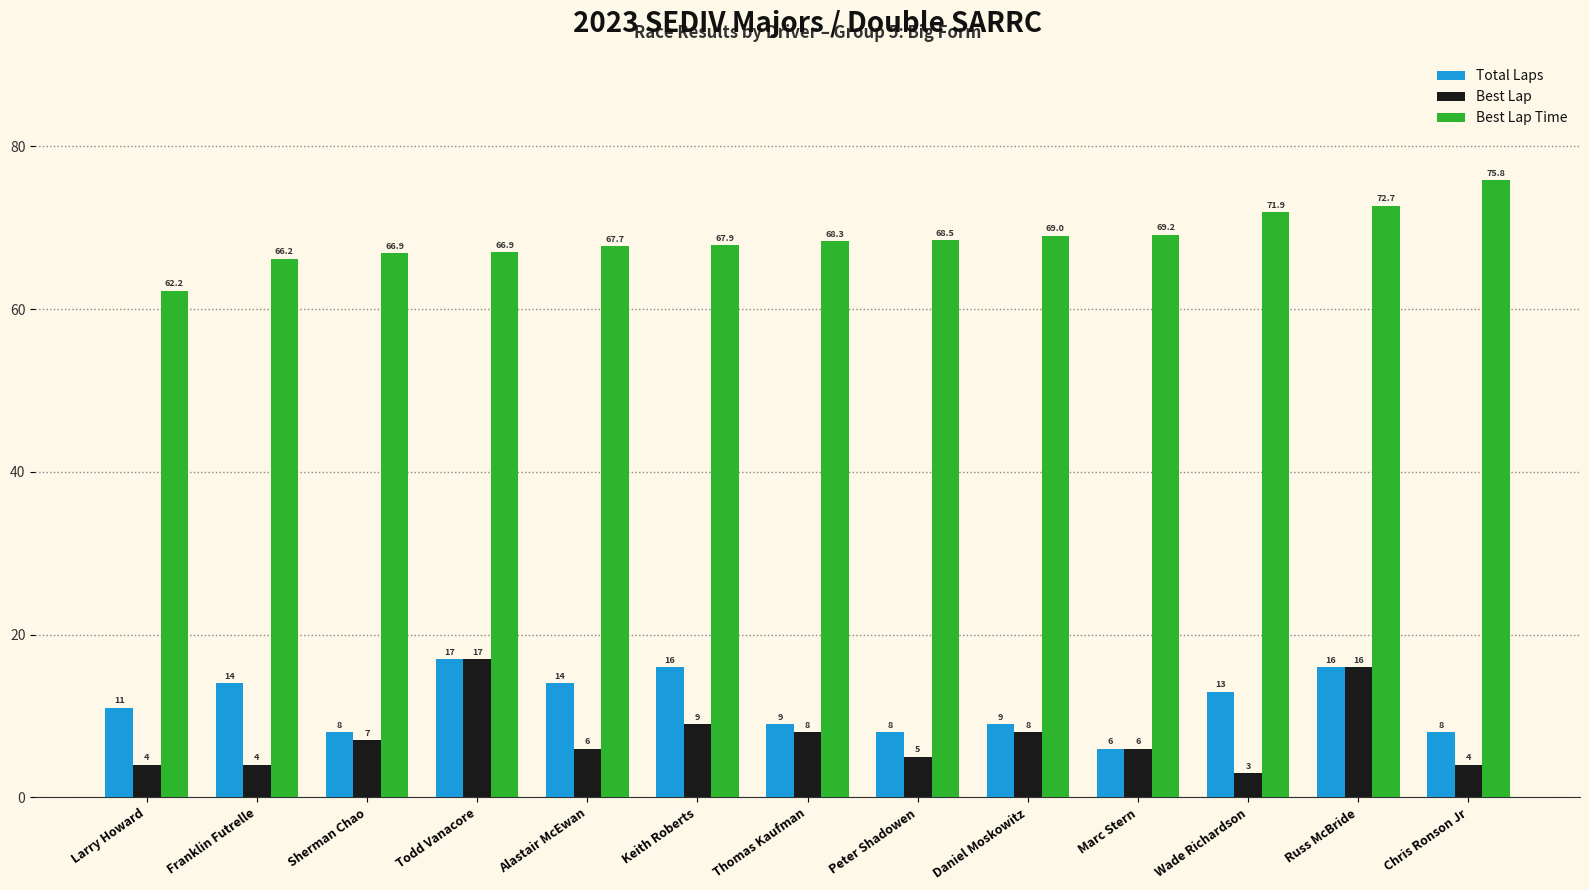

What is the sum of the Total Laps values at Peter Shadowen and Daniel Moskowitz?

17.0